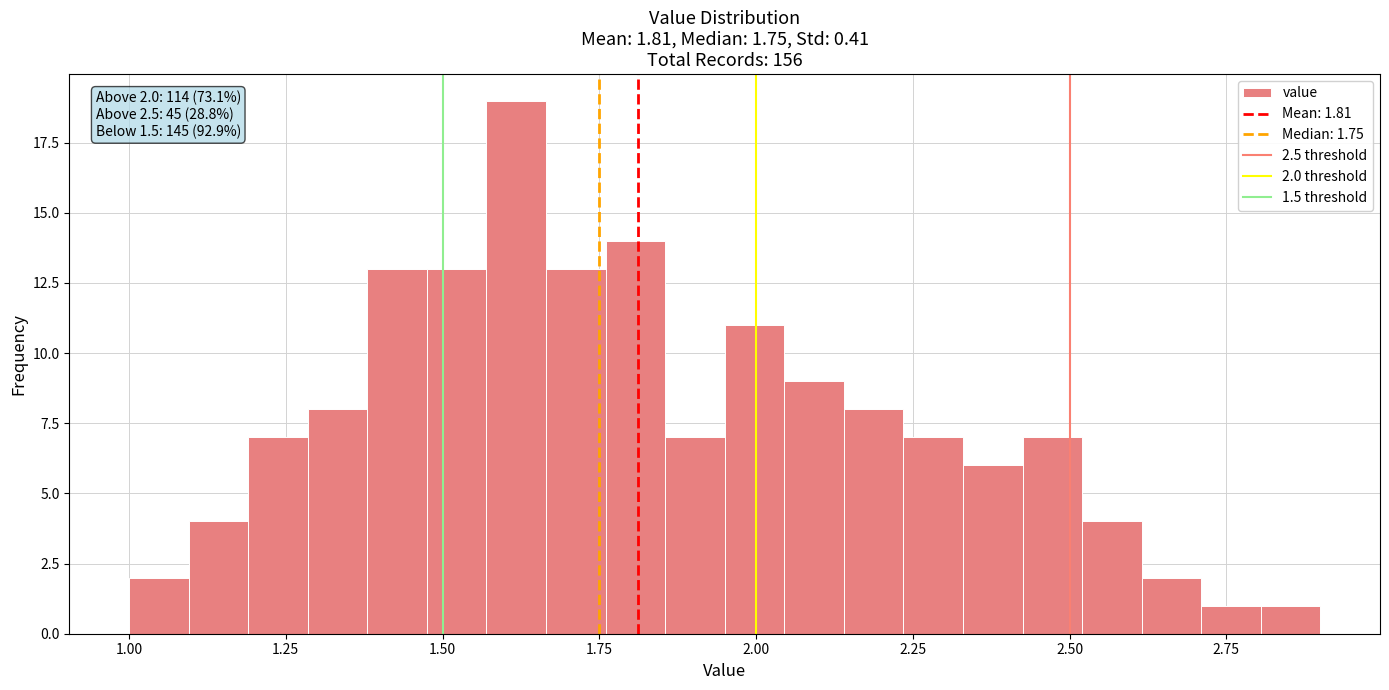

Read against the x-axis, roughly where is the centre of the tallest bar?

1.60